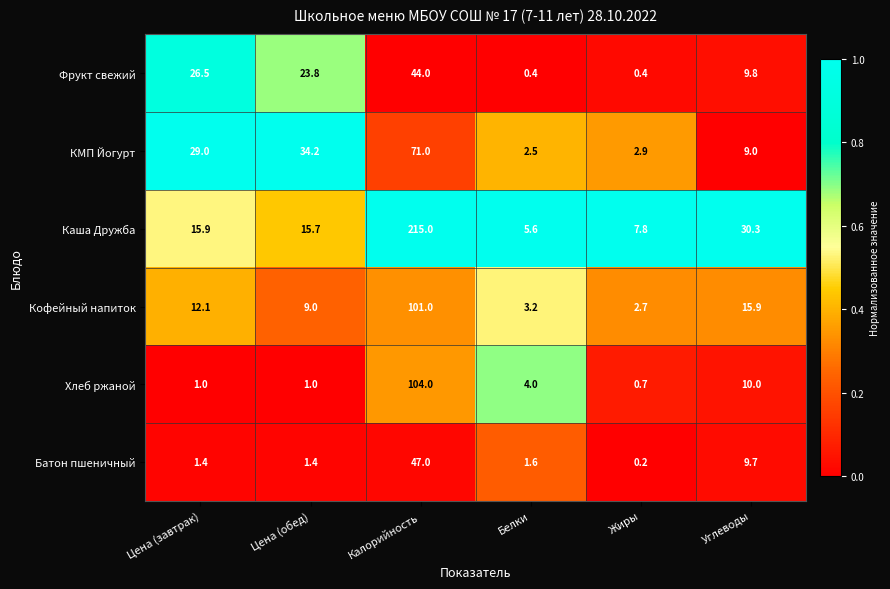

Which series has the widest spread of values?

Каша Дружба